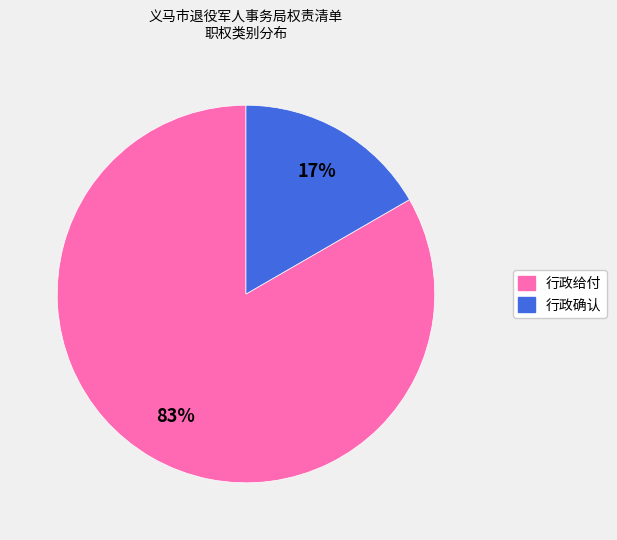

Count the number of slices in the pie.

2